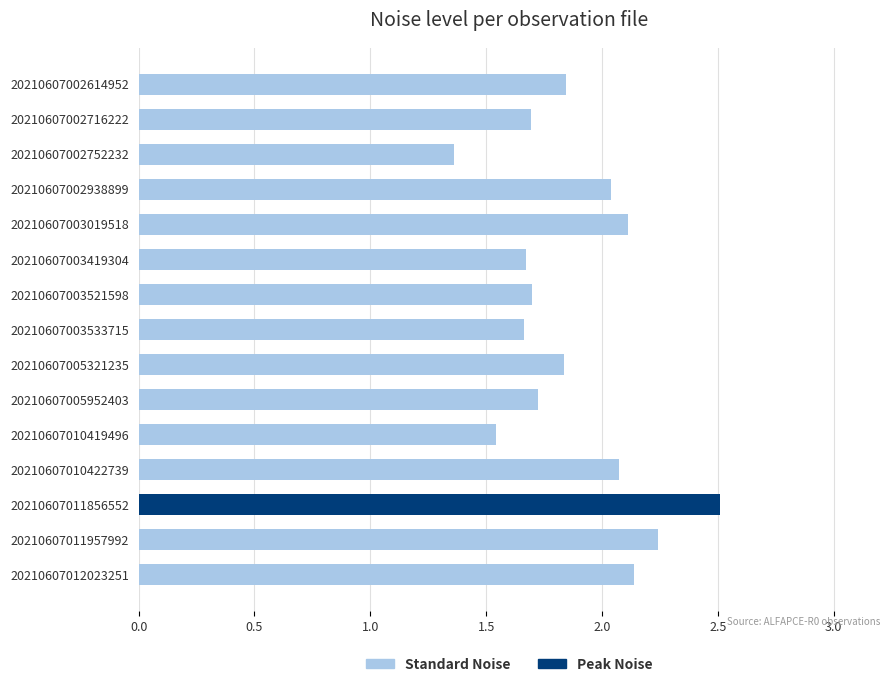

Which label corresponds to the smallest value in the chart?

20210607002752232